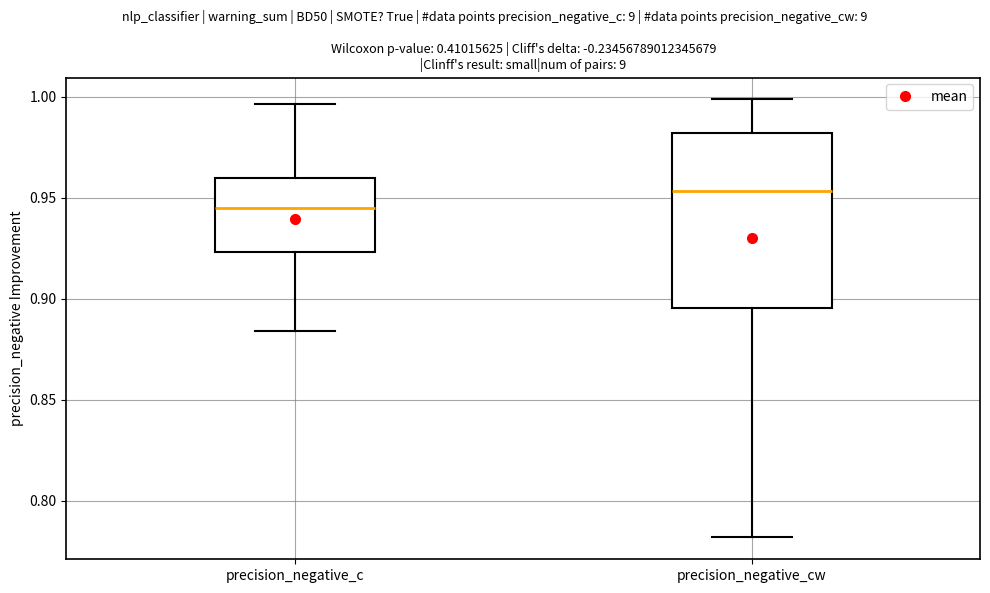

Comparing the boxes themselves (not the whiskers), which one is the tallest?

precision_negative_cw